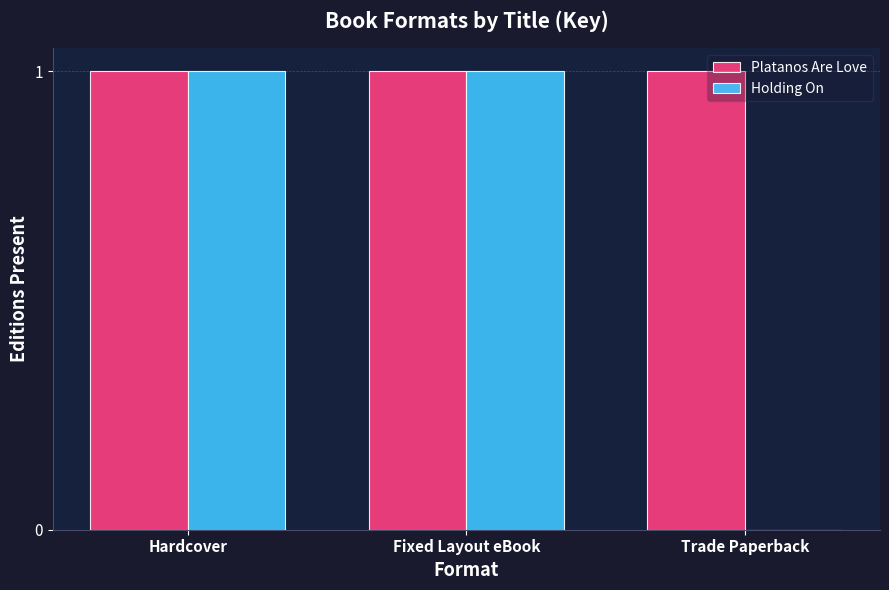

Between Fixed Layout eBook and Trade Paperback, which series saw the biggest shift?

Holding On